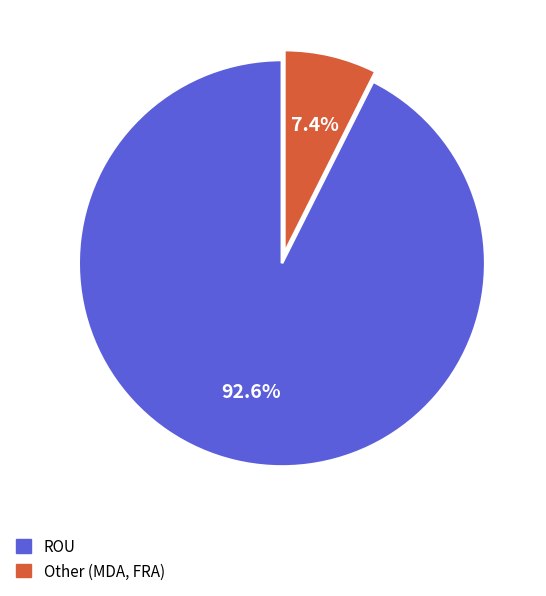

What percentage is the Other slice, to the nearest percent?

7%